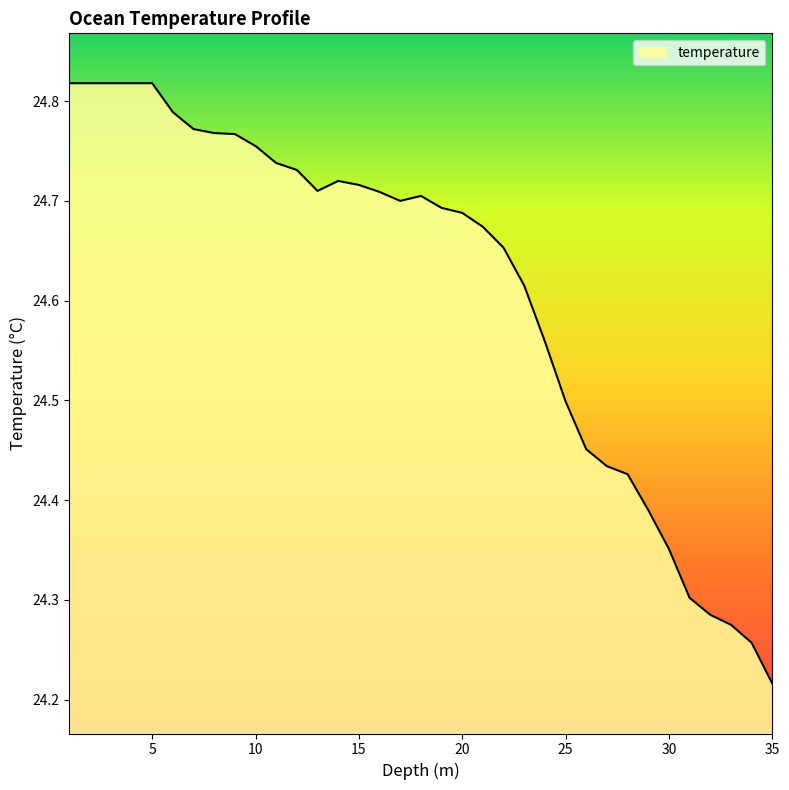

What is the difference between the maximum and minimum values?

0.6